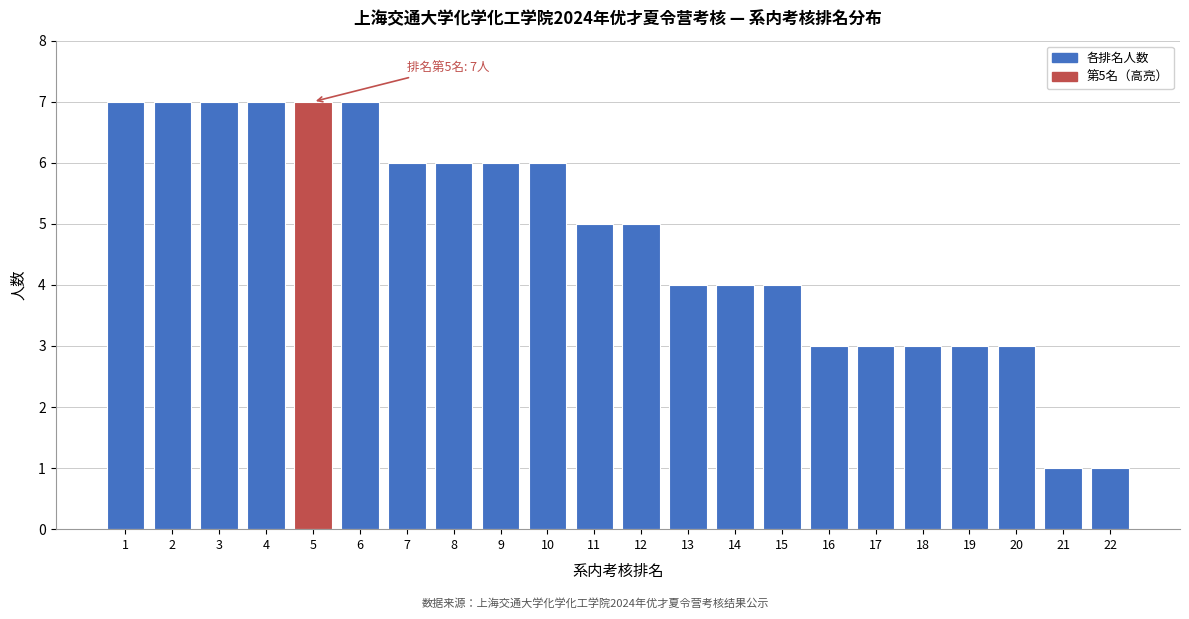

Reading left to right, list all the values displayed in this chart.

1=7	2=7	3=7	4=7	5=7	6=7	7=6	8=6	9=6	10=6	11=5	12=5	13=4	14=4	15=4	16=3	17=3	18=3	19=3	20=3	21=1	22=1